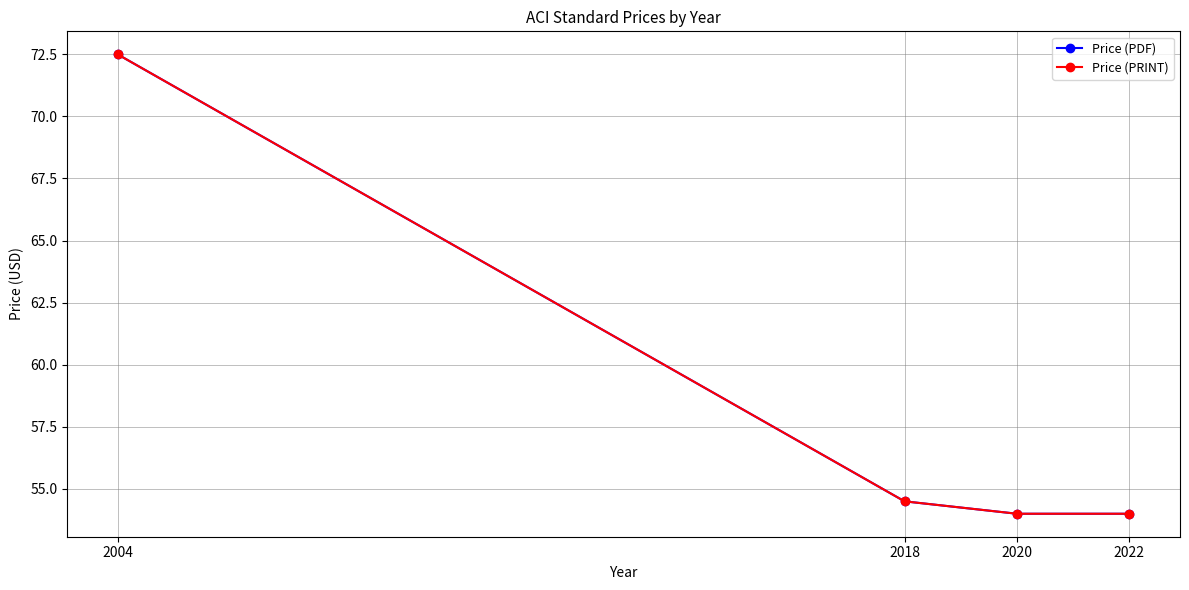

At how many categories does at least one series exceed 60?

1